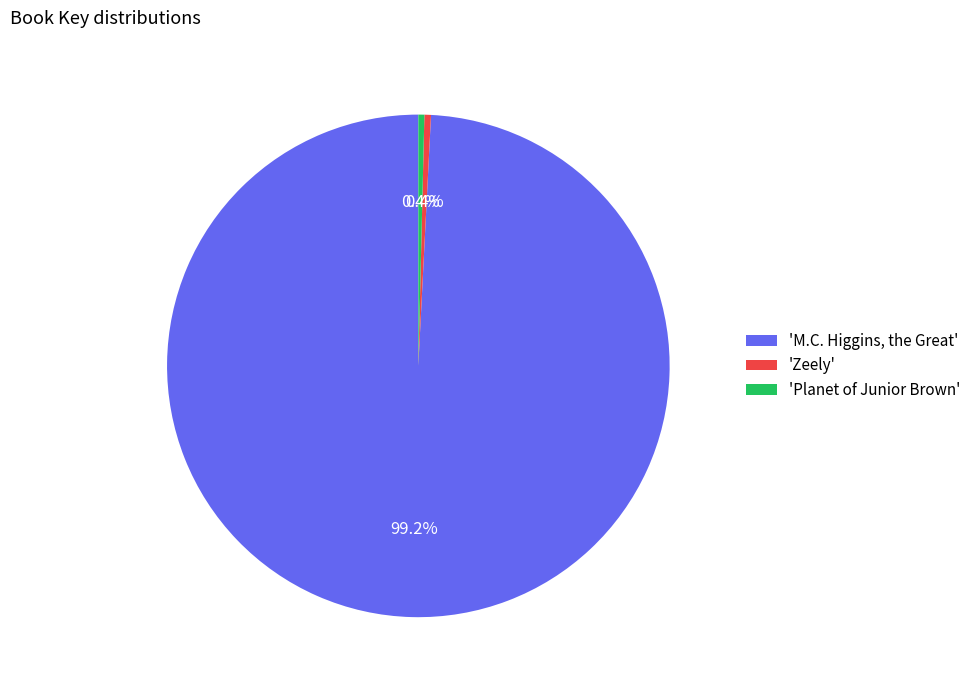

What is the total percentage of 'Planet of Junior Brown' and 'M.C. Higgins, the Great'?

99.6%